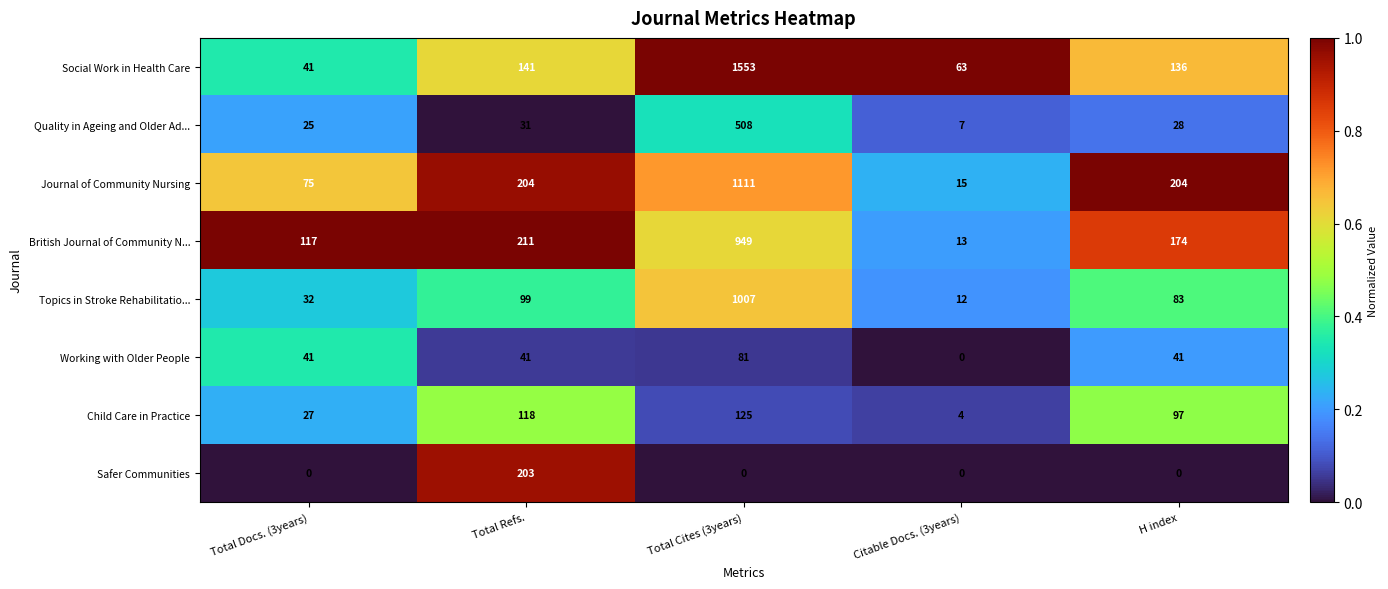

What is the sum of all Safer Communities values?

203